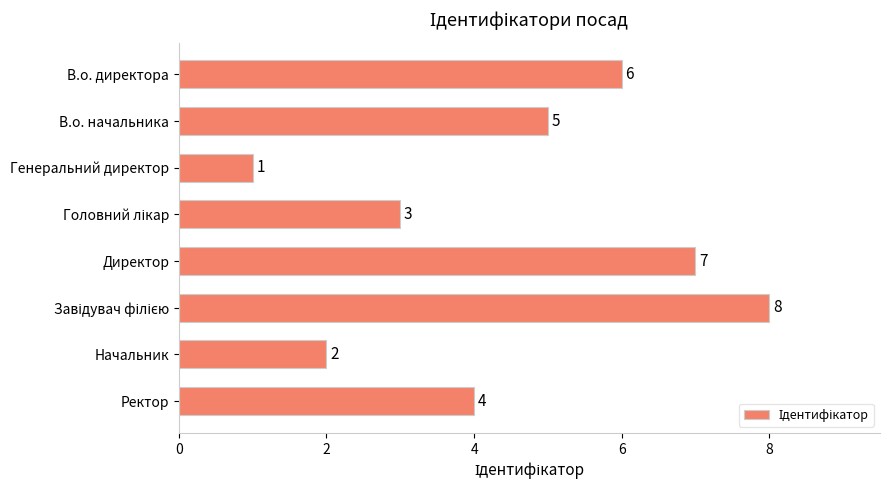

Reading top to bottom, extract all data points from this chart.

6	5	1	3	7	8	2	4